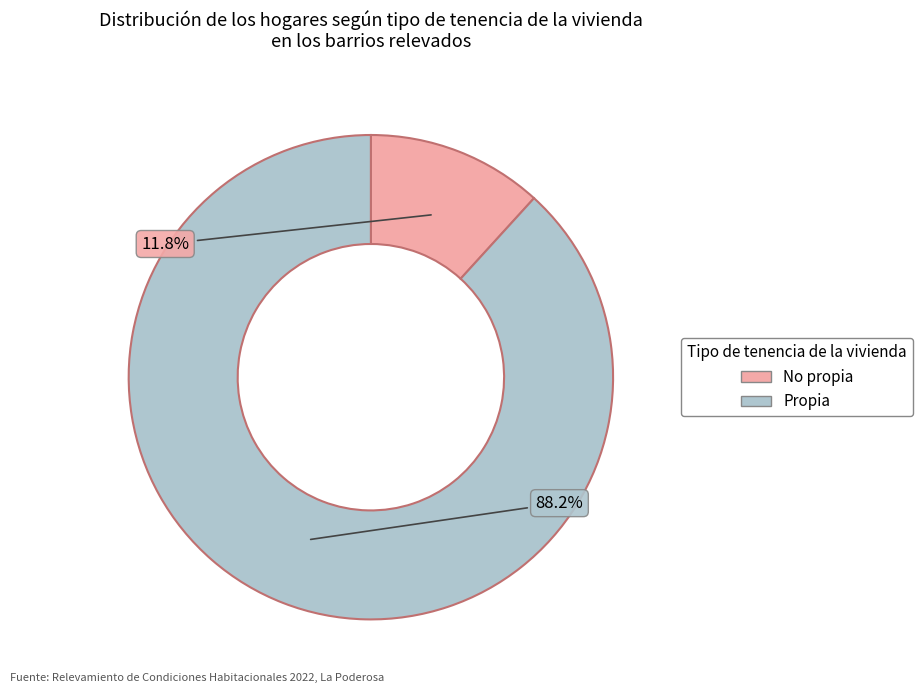

Is there any slice that represents more than half of the pie?

Yes